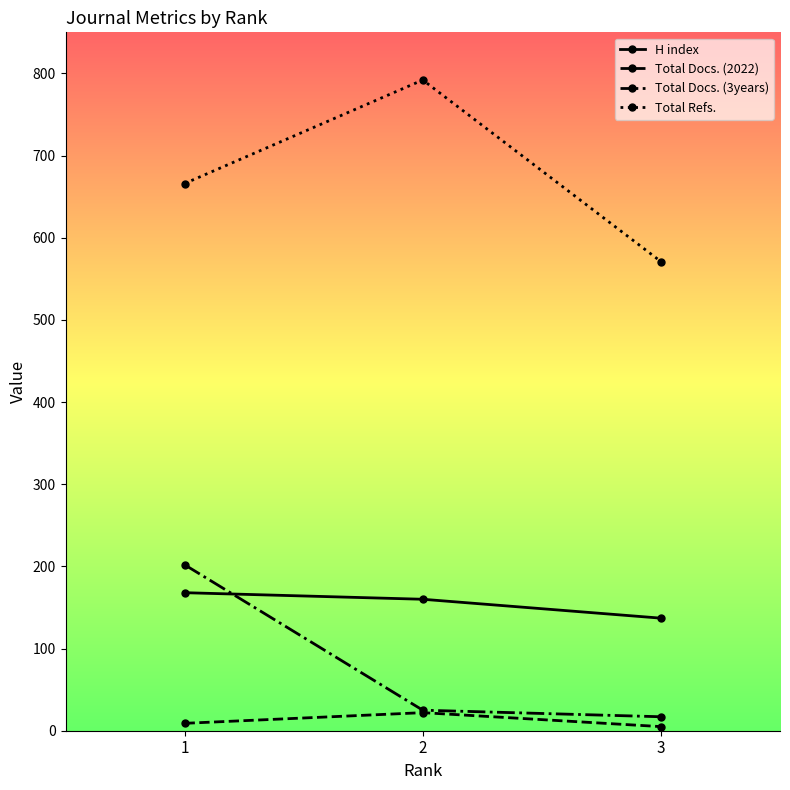

What are all the series names shown in the legend?

H index, Total Docs. (2022), Total Docs. (3years), Total Refs.